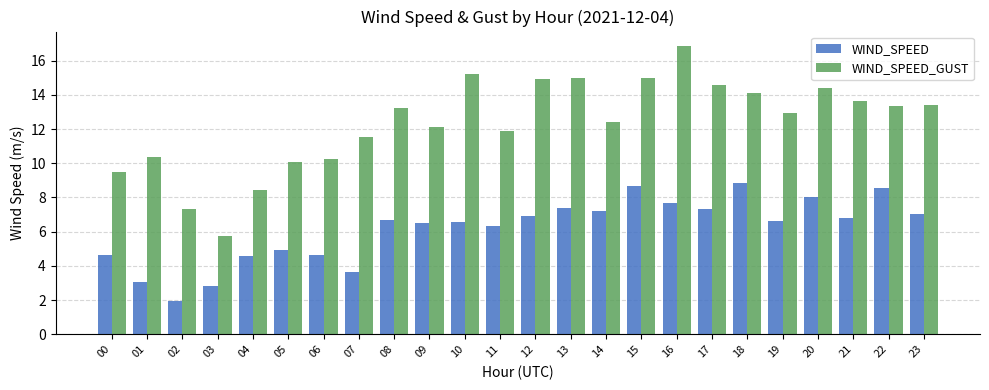

How many groups of bars are there?

24